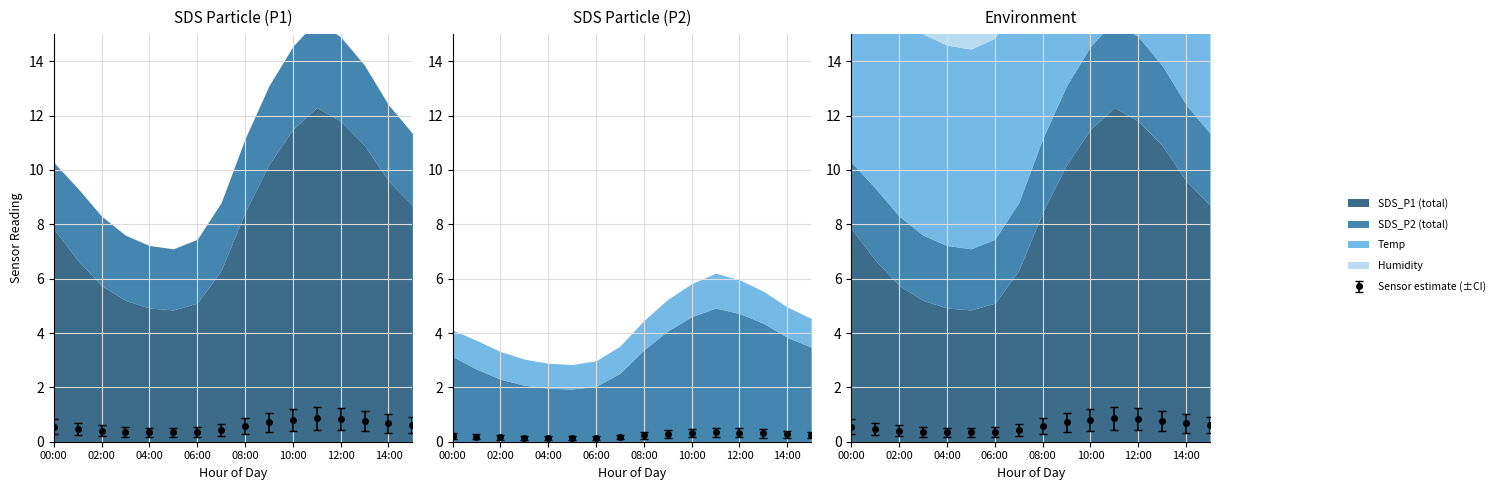

Does the chart display data point markers on the line(s)?

Yes